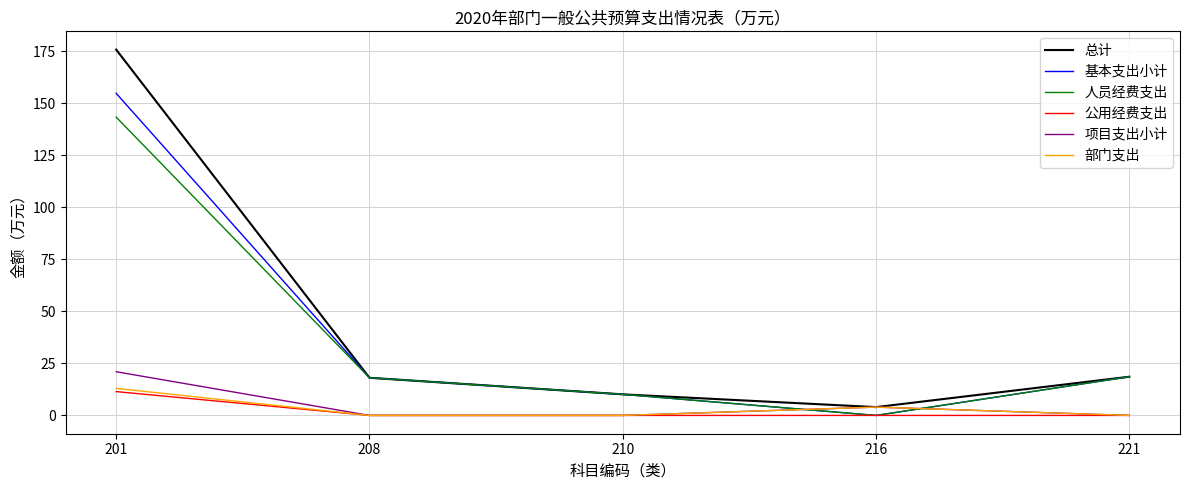

Which series has the largest total across all categories?

总计